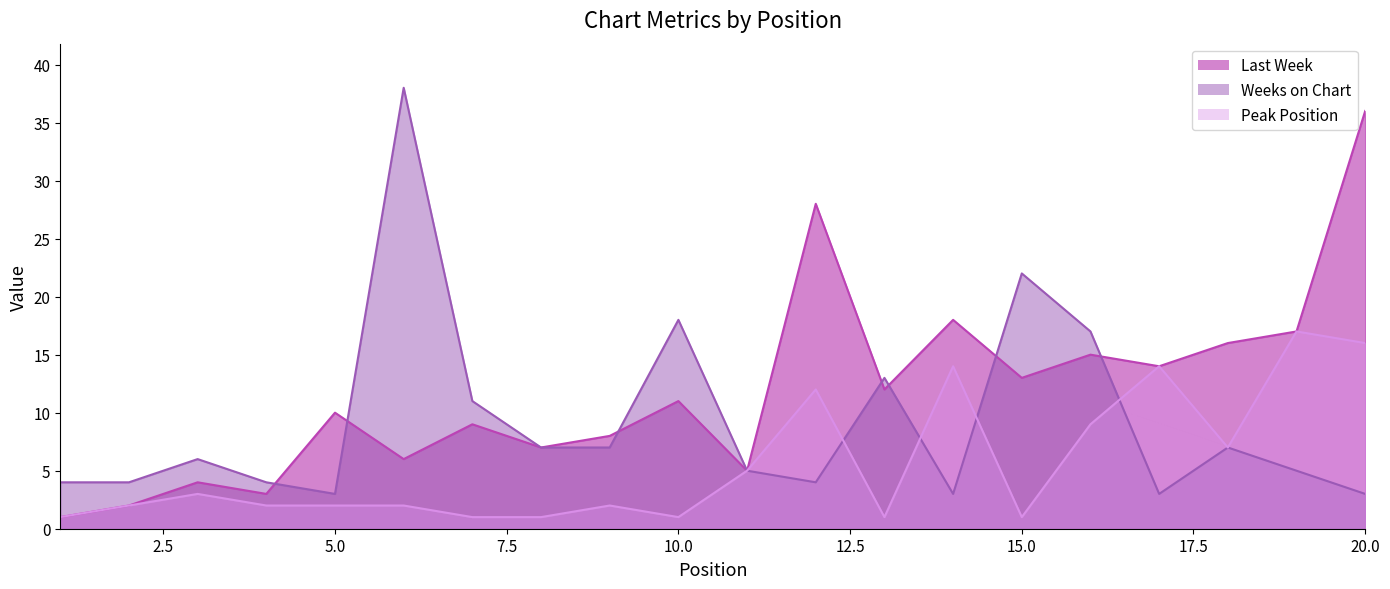

What is the value of the Peak Position point at the 10th from the left?

1